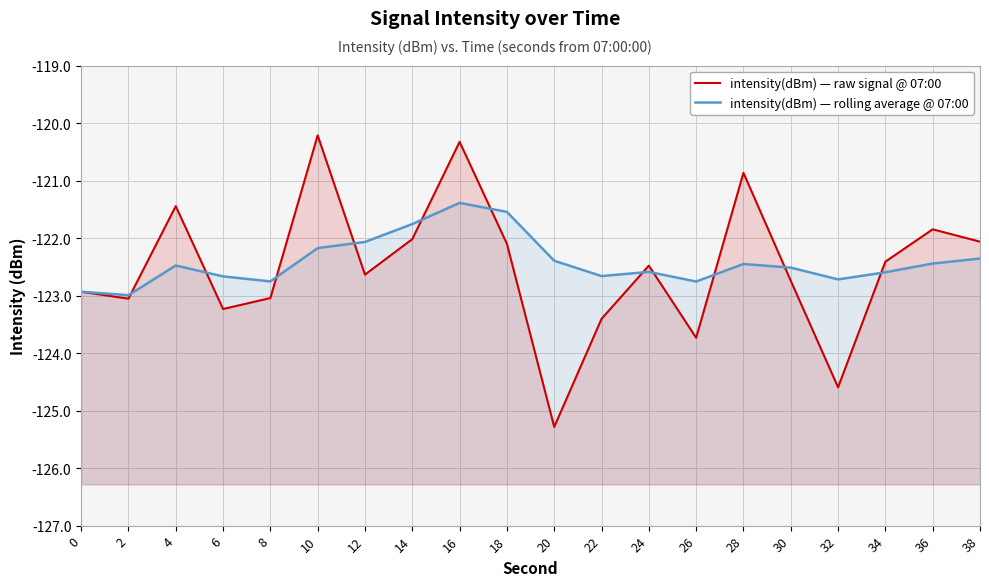

What is the value of the intensity(dBm) — raw signal @ 07:00 point at the 2nd from the left?

-123.1